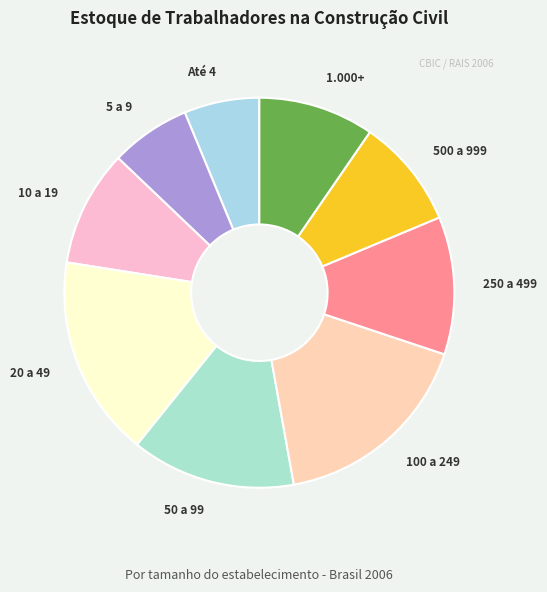

Count the number of slices in the pie.

9